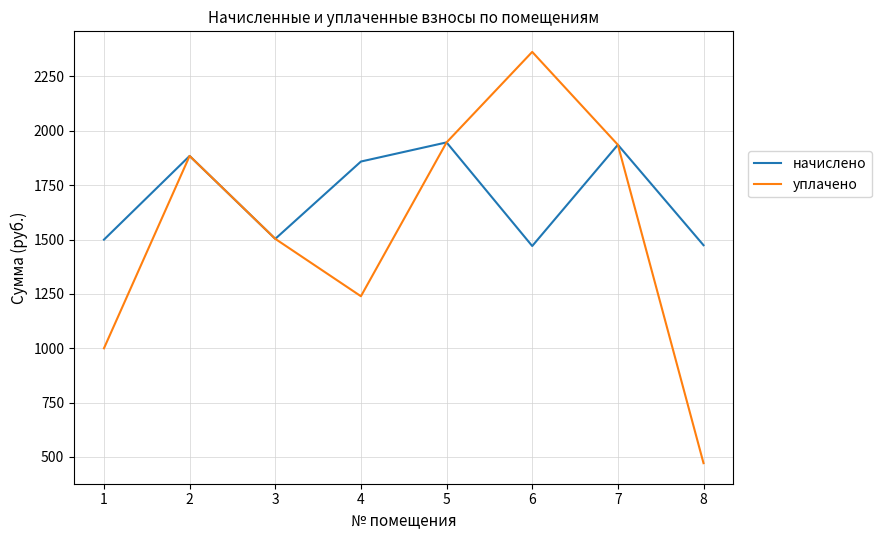

At which label does уплачено reach its minimum?

8